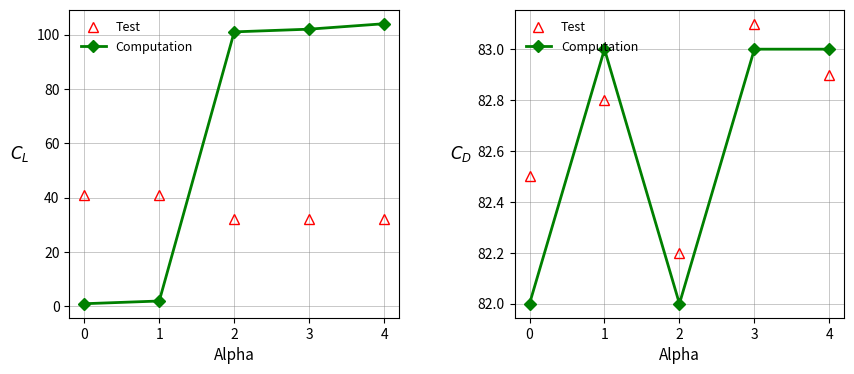

How many data points does each series have?

5